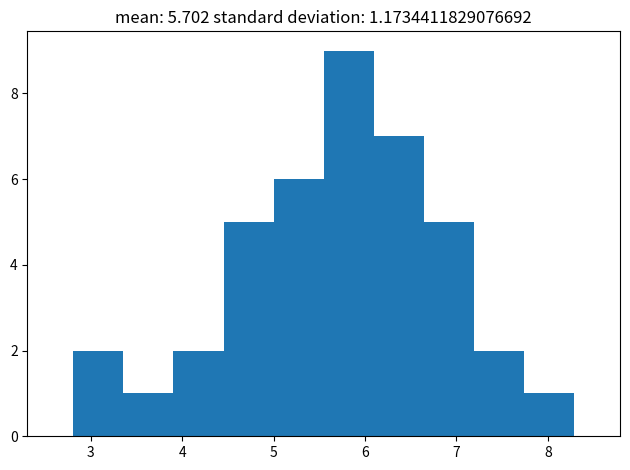

How tall is the bar that spans 2.8 to 3.4 on the x-axis? Neither the bar edges nor the heights are printed on the chart, so give them approximately, as read against the axes.

2